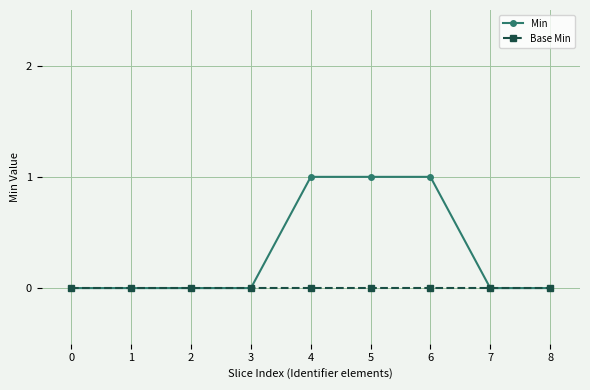

Count the number of data series in this chart.

2